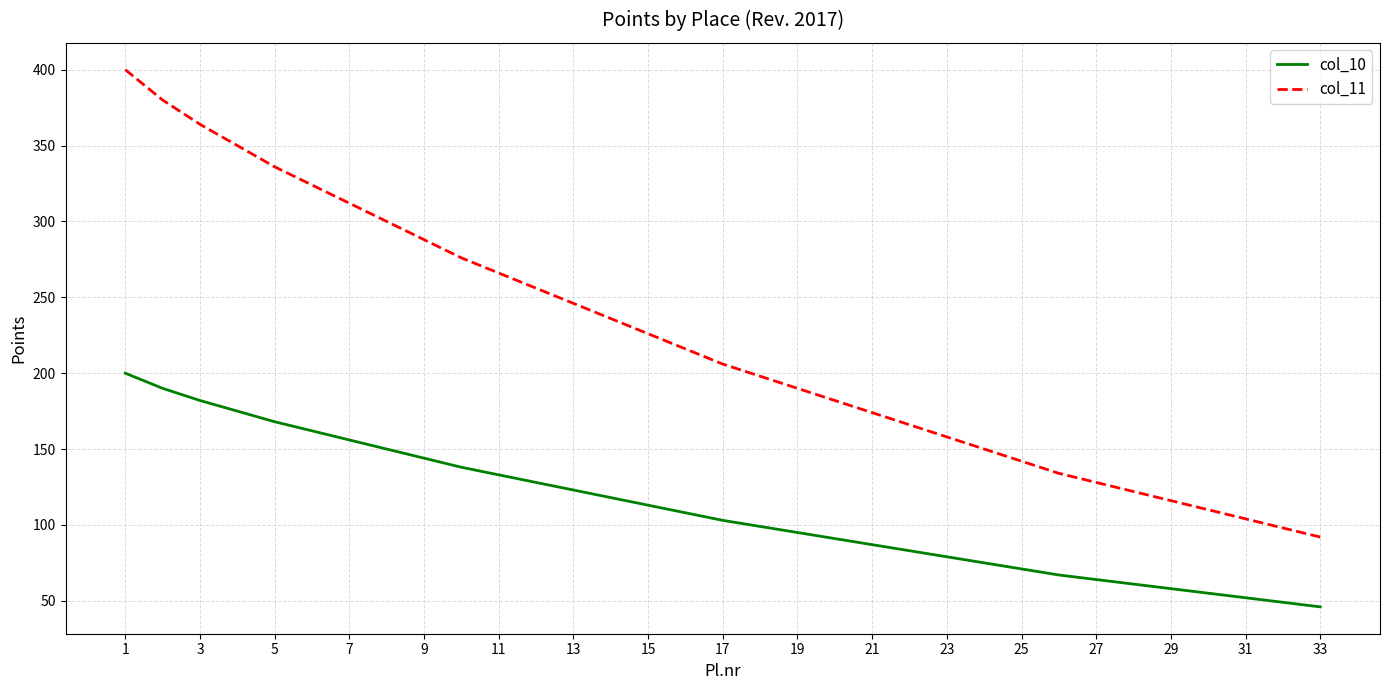

Rank the series by their maximum value, from highest to lowest.

col_11, col_10